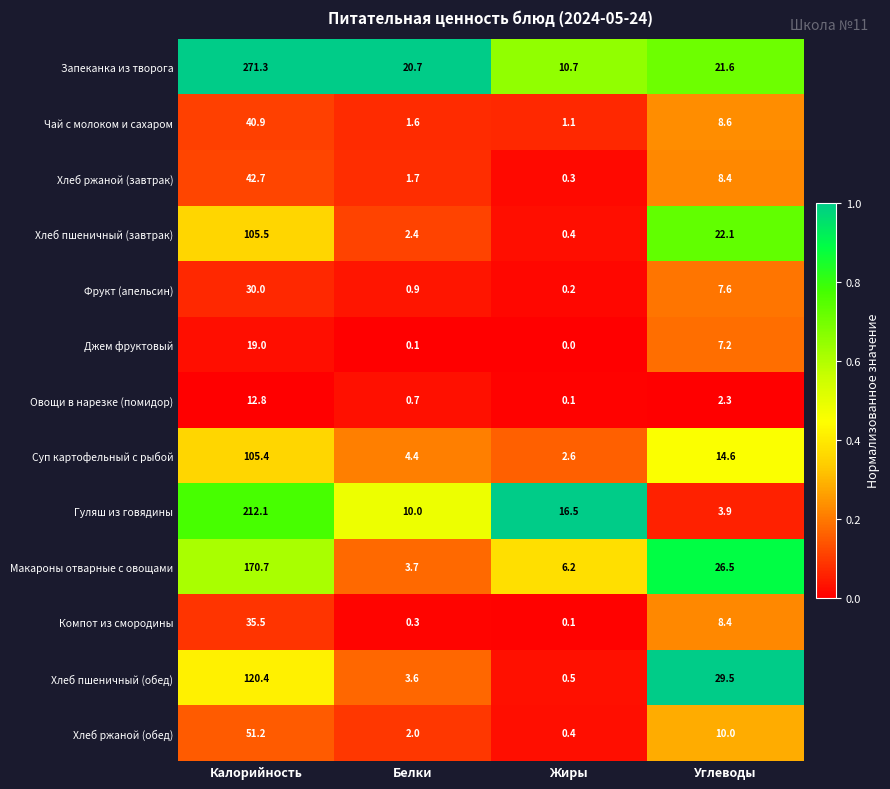

Is it true that Чай с молоком и сахаром equals 1.7 at Жиры?

False